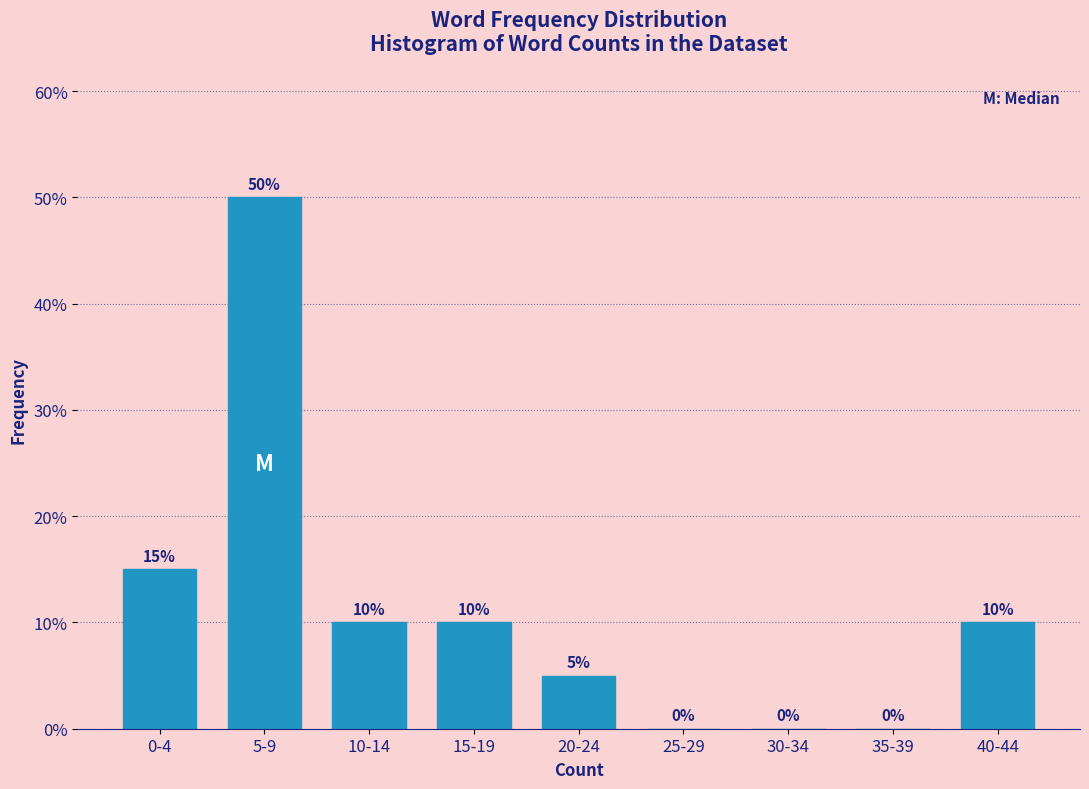

Reading left to right, extract all data points from this chart.

0-4=15	5-9=50	10-14=10	15-19=10	20-24=5	25-29=0	30-34=0	35-39=0	40-44=10